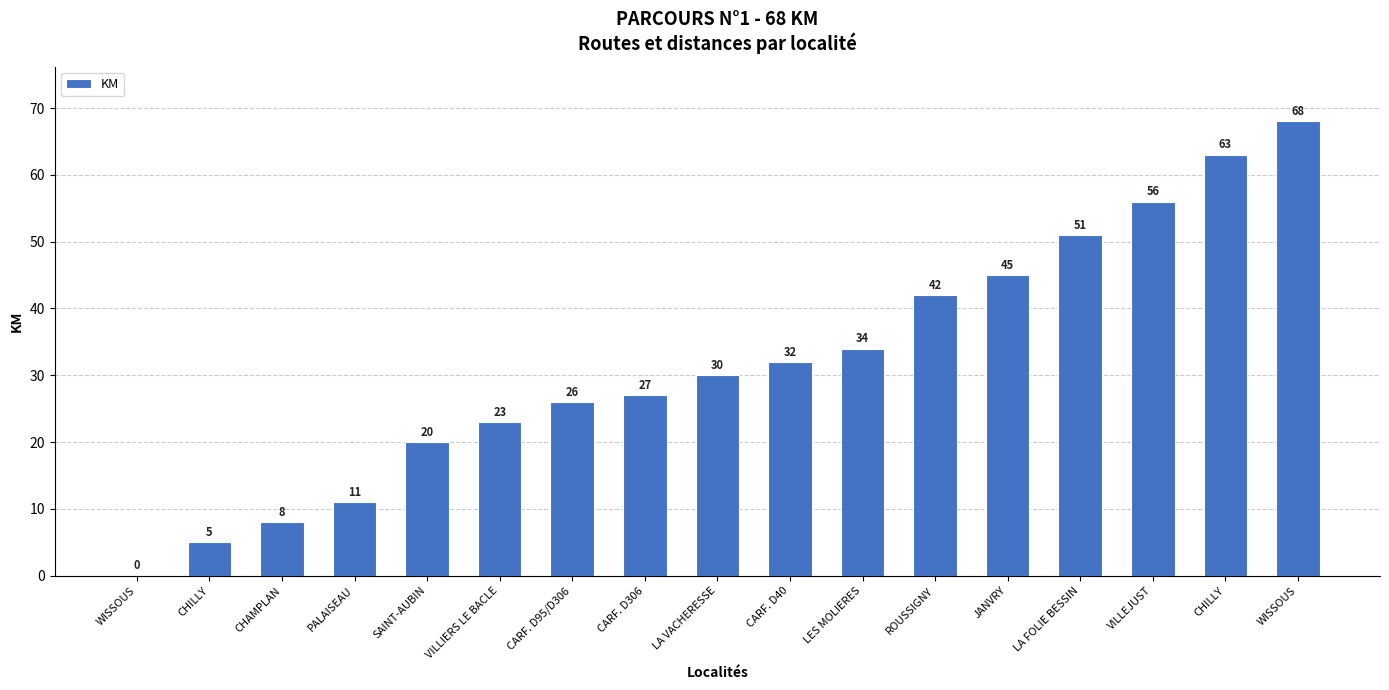

What is the maximum value shown in the chart?

68